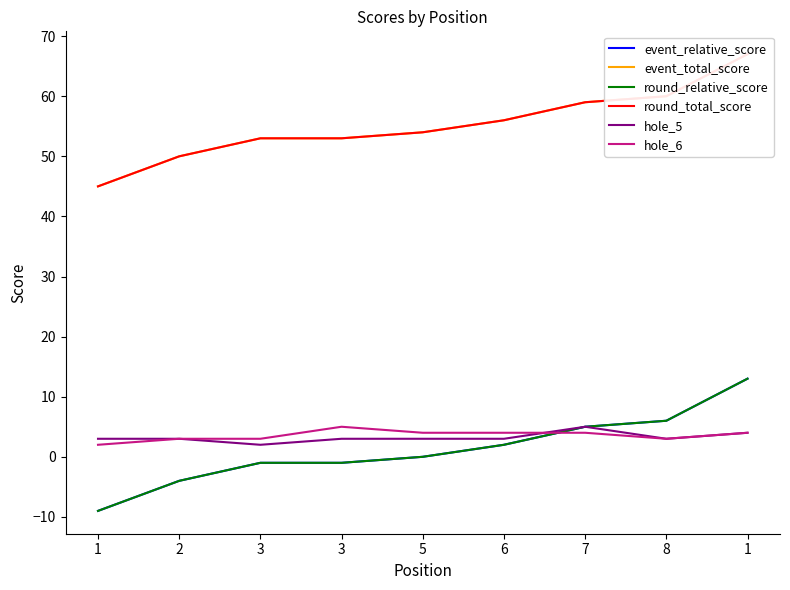

True or false: round_total_score and round_relative_score intersect in this chart.

False